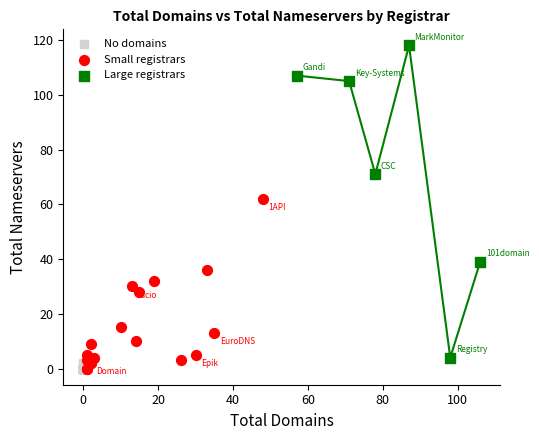

Which series reaches the maximum Y coordinate?

Large registrars